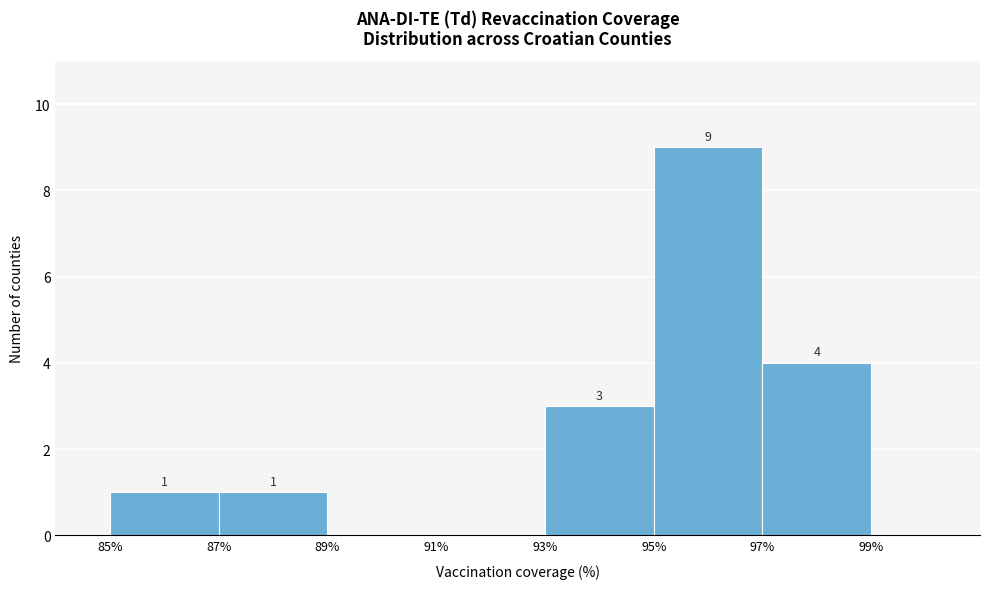

Which range on the x-axis has the tallest bar?

95% to 97%